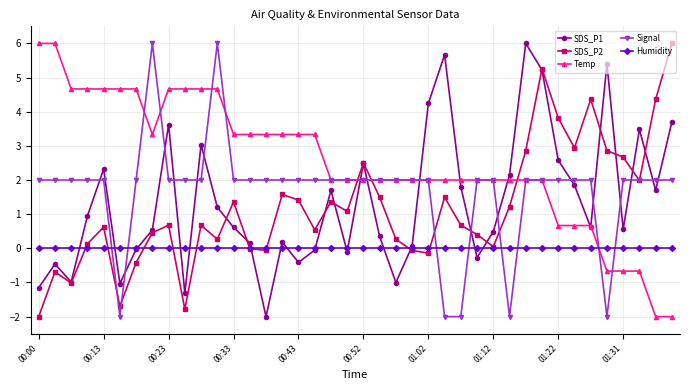

Which series ends up on top after the final intersection of SDS_P1 and Signal?

SDS_P1